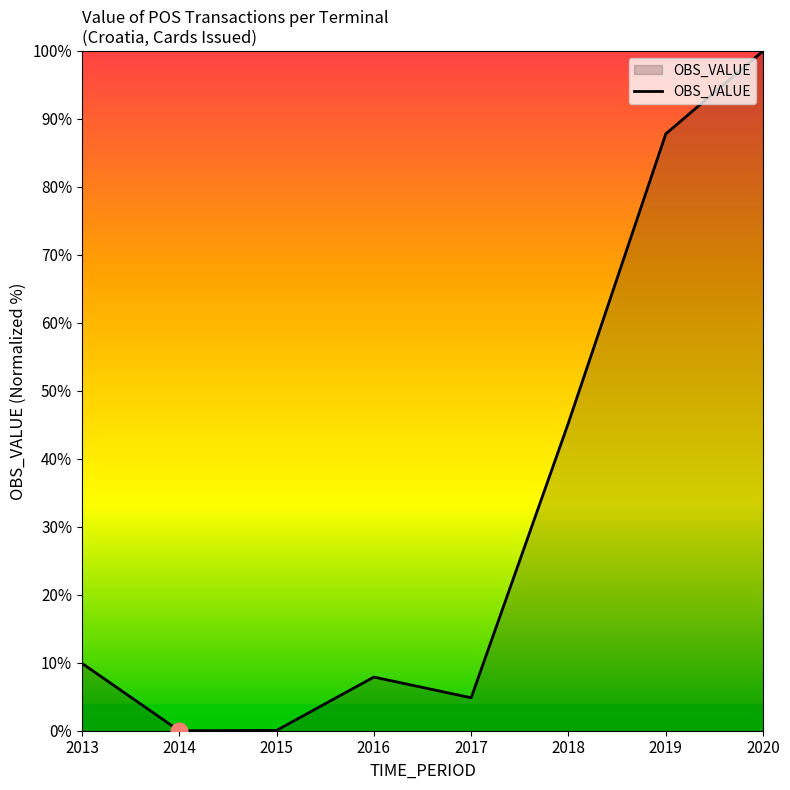

What is the difference between the values at 2019 and 2014?

87.8